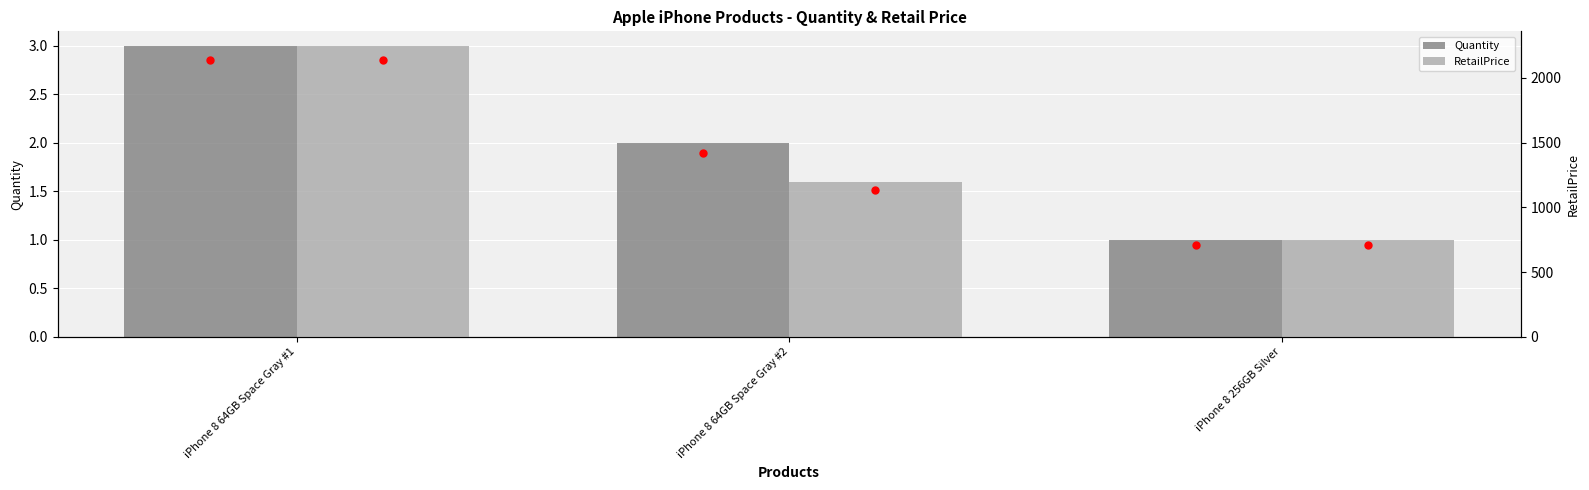

What is the minimum value shown in the chart?

1